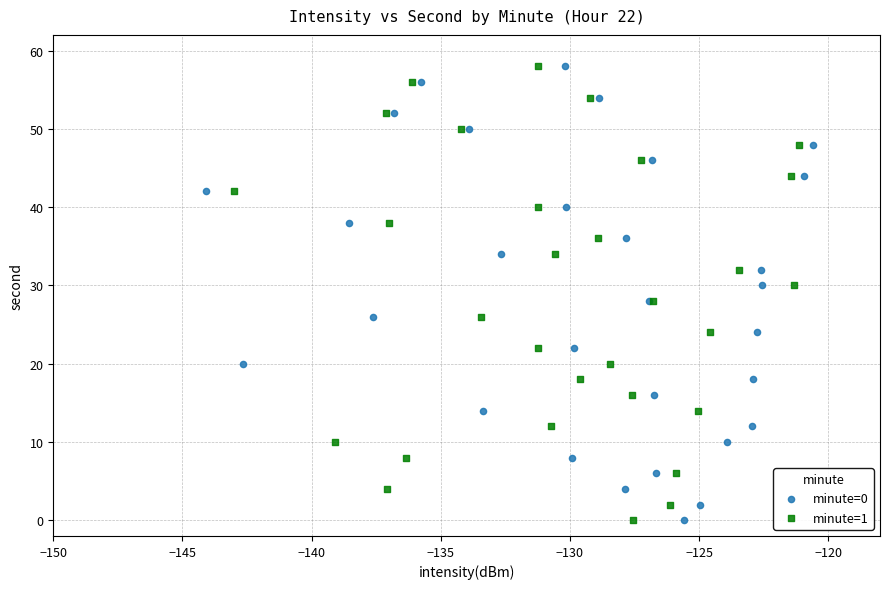

What are all the series names shown in the legend?

minute=0, minute=1